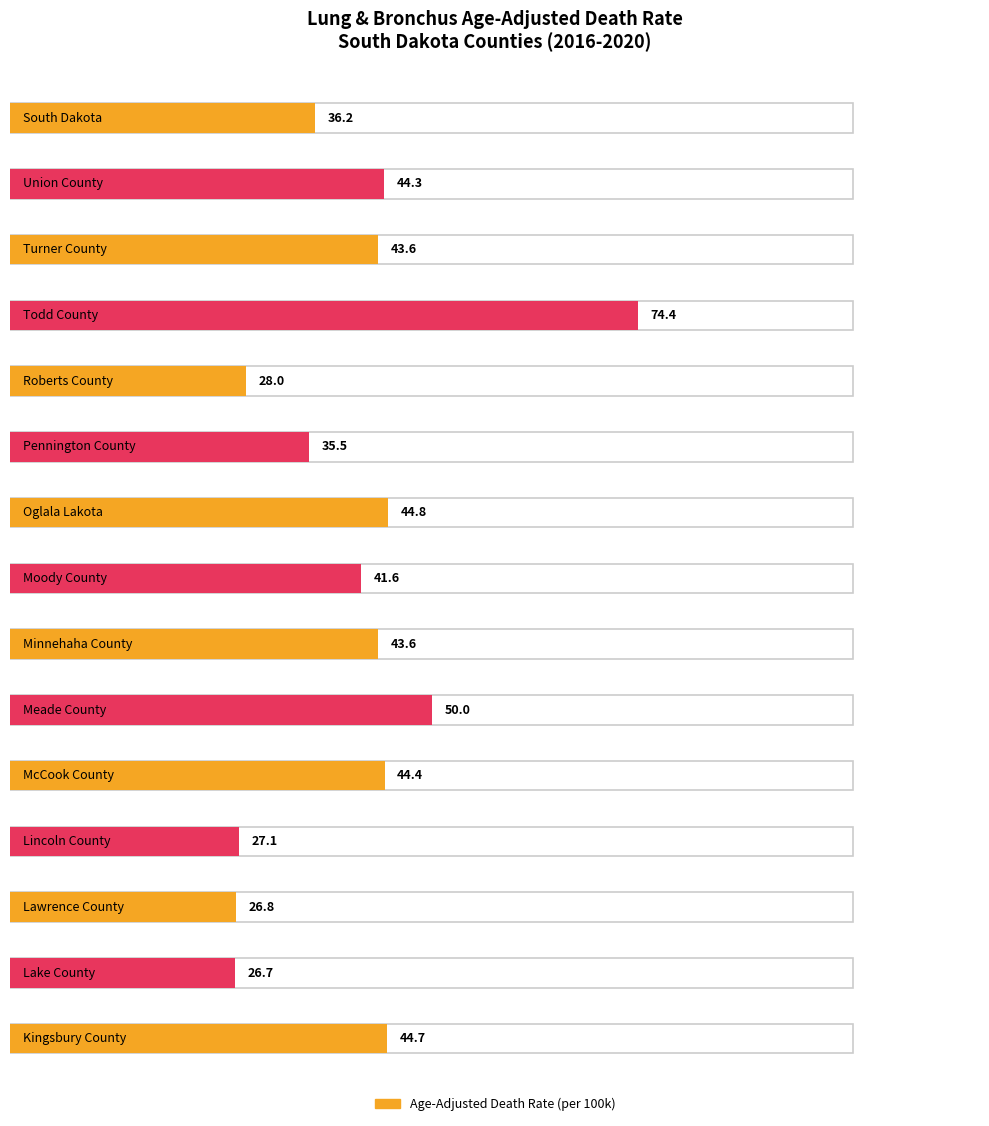

Which has a higher value, Todd County or Union County?

Todd County